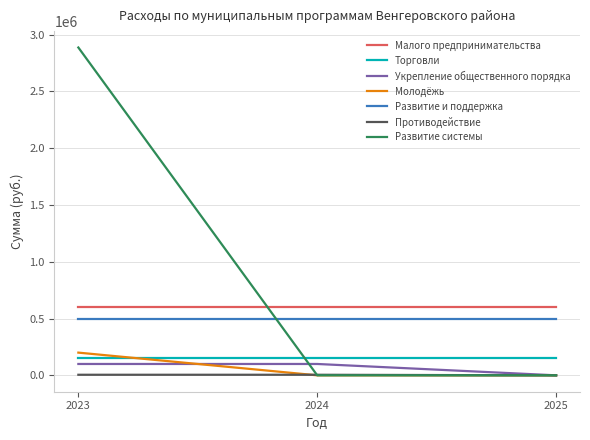

The value of Укрепление общественного порядка at 2025 is 0. True or false?

True